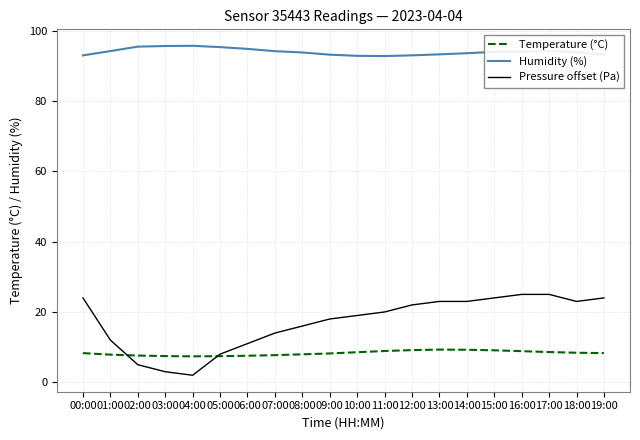

Is this an area chart (filled region under the line)?

No